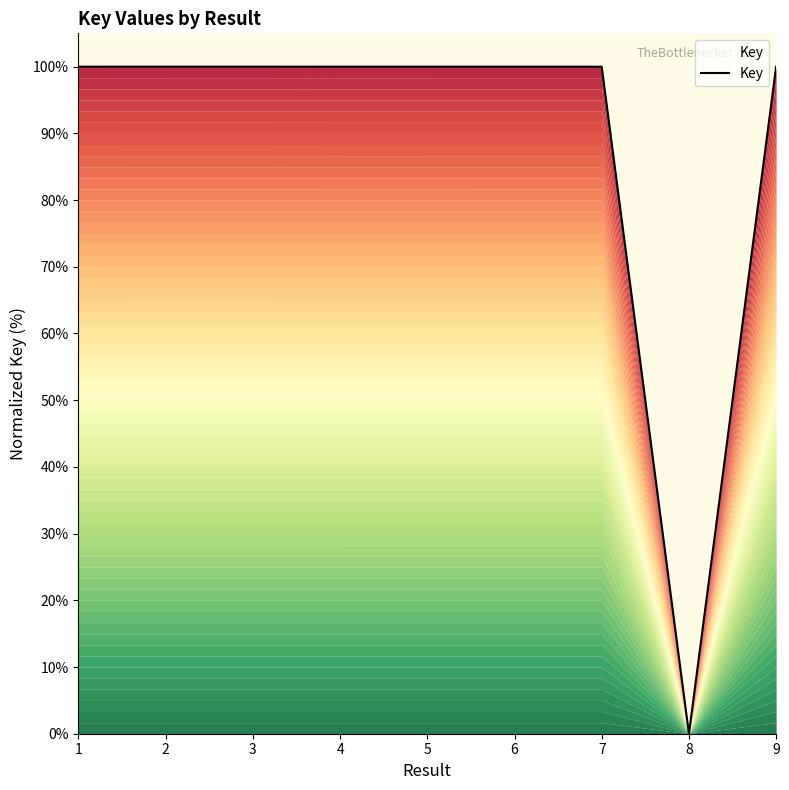

Reading right to left, extract all data points from this chart.

100.0	0.0	100.0	100.0	100.0	100.0	100.0	100.0	100.0